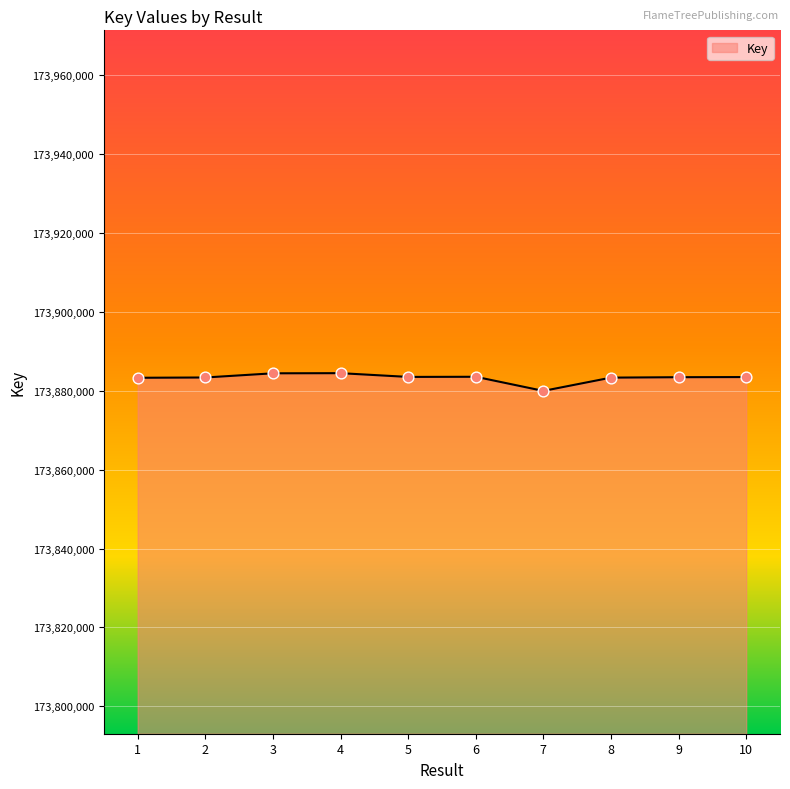

Approximately how many times larger is the value at 9 compared to 2?

1.0